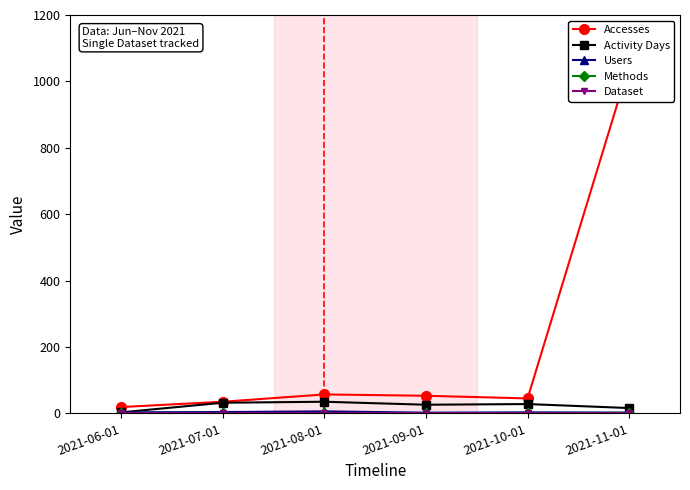

What are all the series names shown in the legend?

Accesses, Activity Days, Users, Methods, Dataset